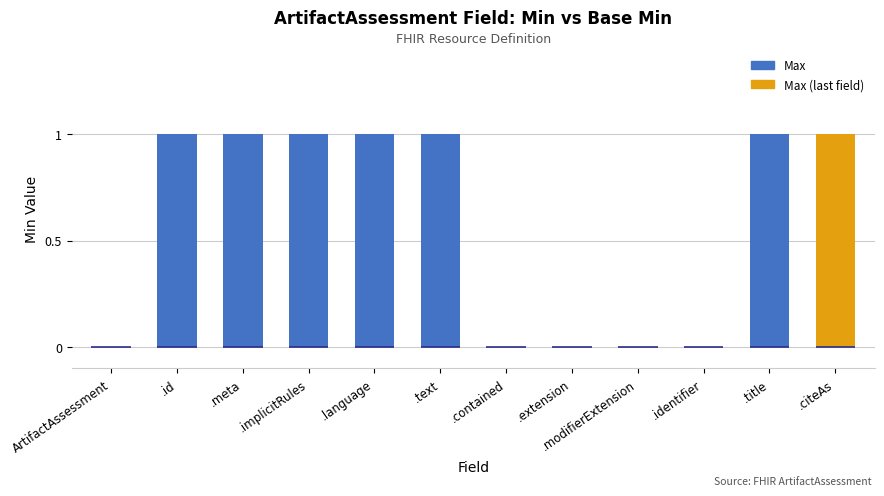

True or false: the data shows 1 at .citeAs.

True